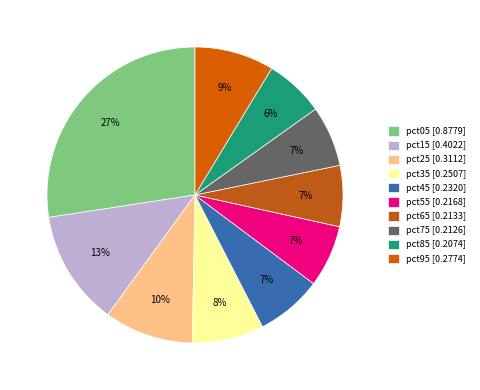

How much of the chart is everything except pct75?

93.4%